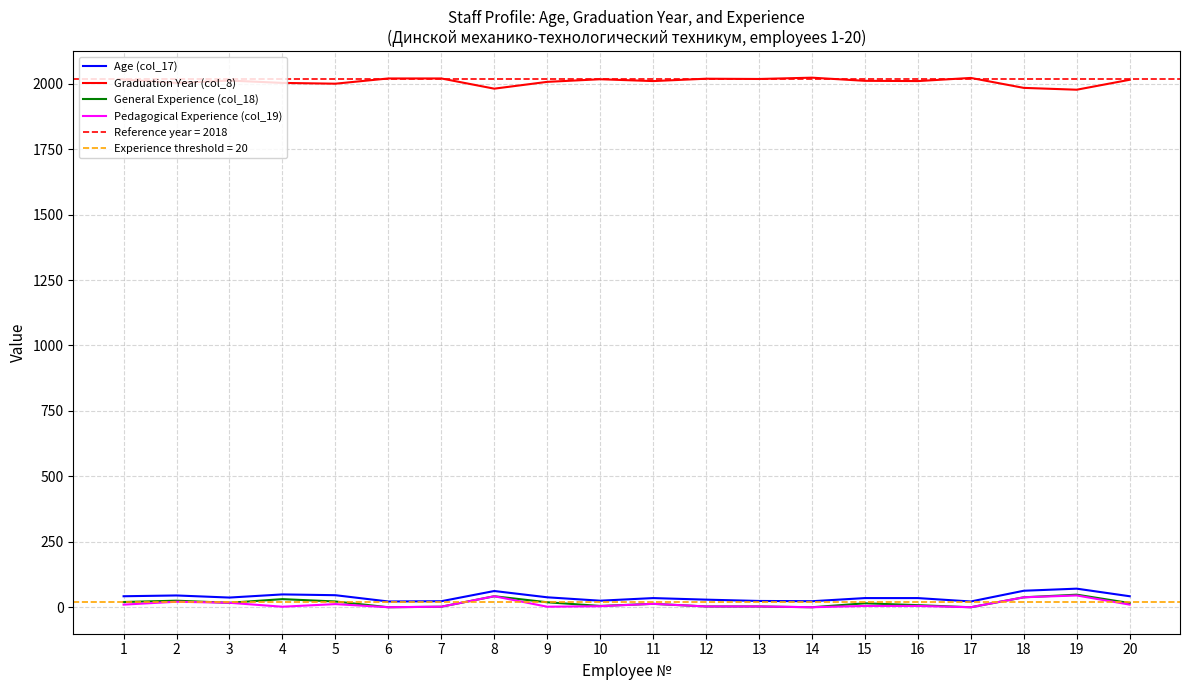

At which label does Pedagogical Experience (col_19) reach its minimum?

6